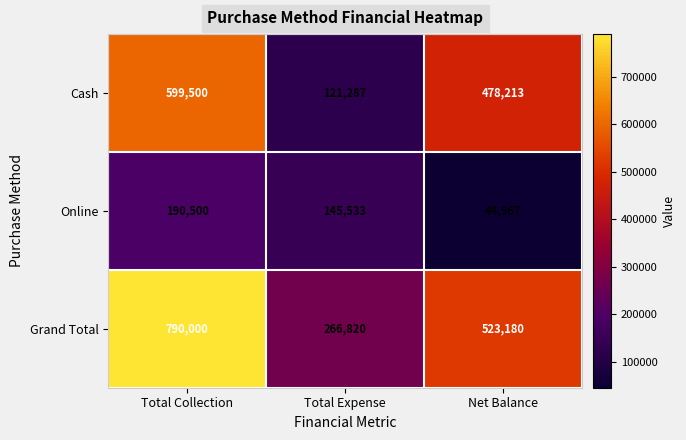

Which series has the largest total across all categories?

Grand Total